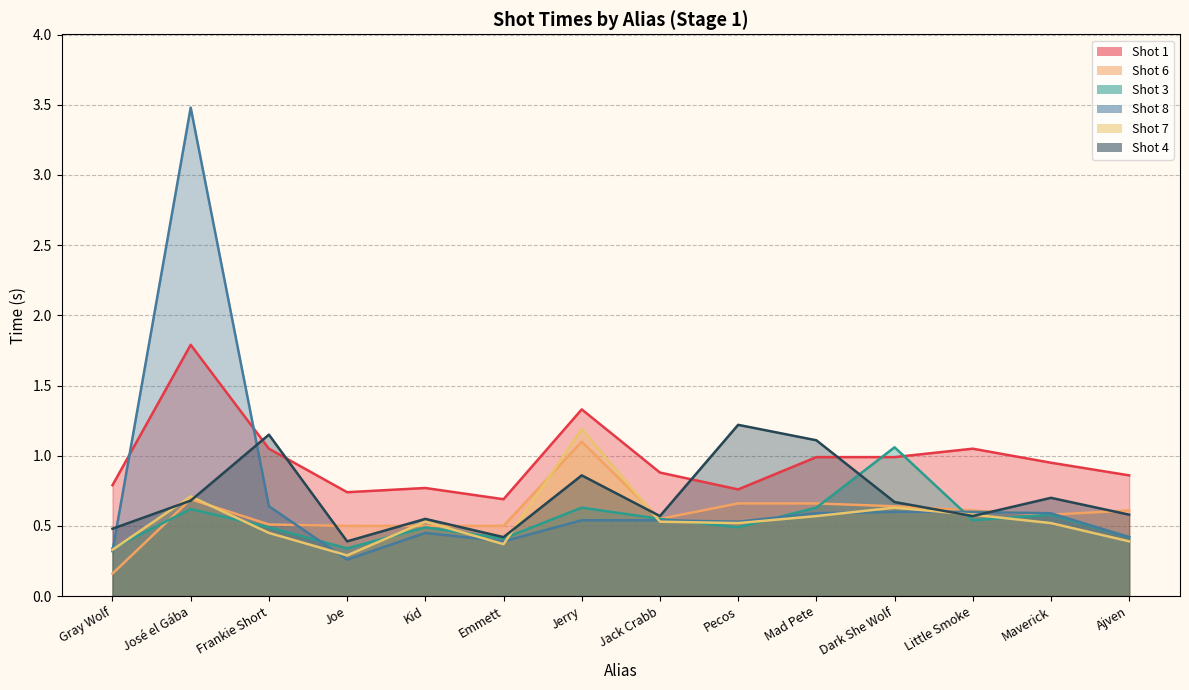

What is the total value across all series at Maverick?

3.9